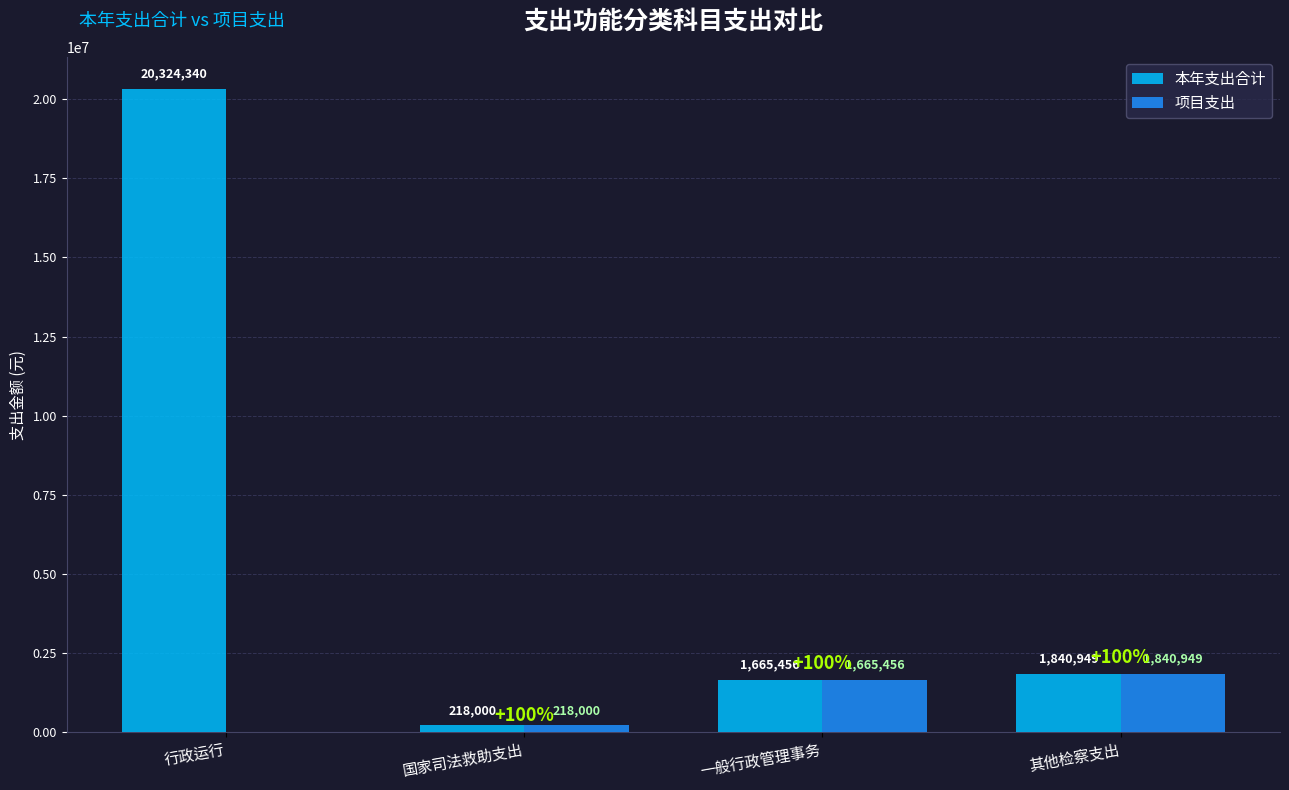

True or false: 项目支出 has a value of 1840949.1 at 其他检察支出.

True